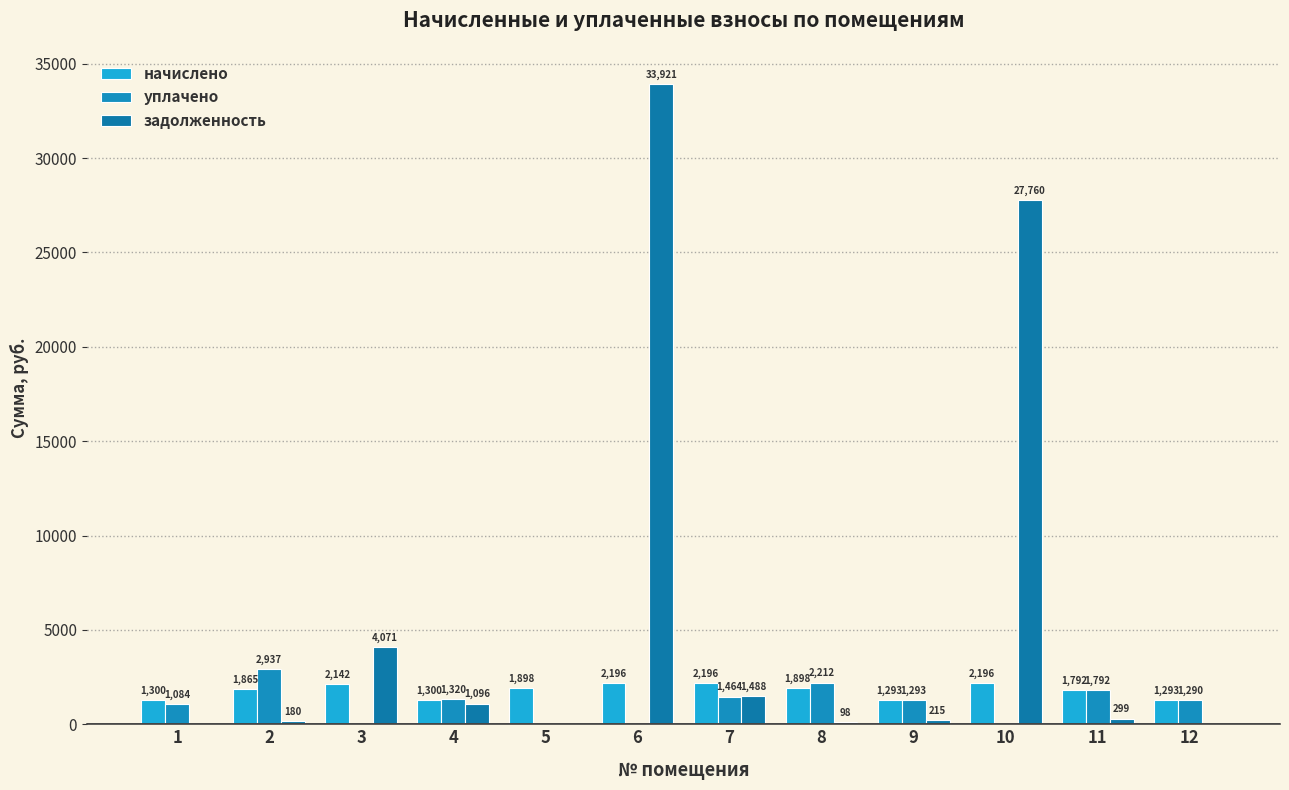

How many categories are shown in the chart?

12